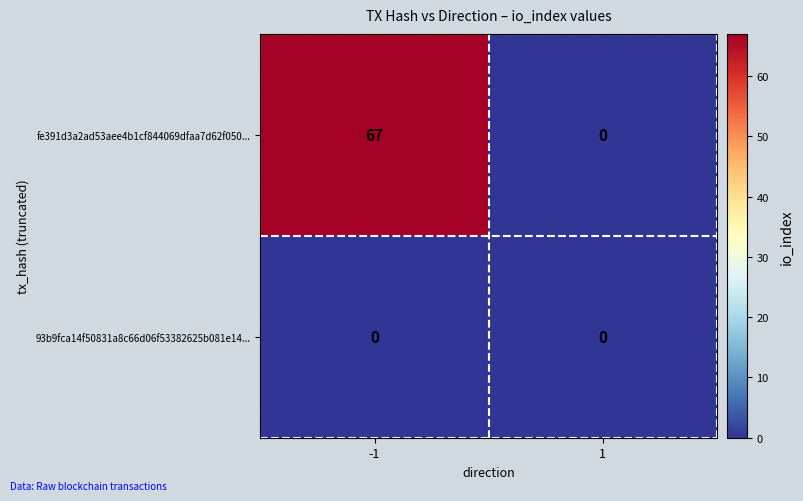

Which series changed the most between -1 and 1?

fe391d3a2ad53aee4b1cf844069dfaa7d62f050...